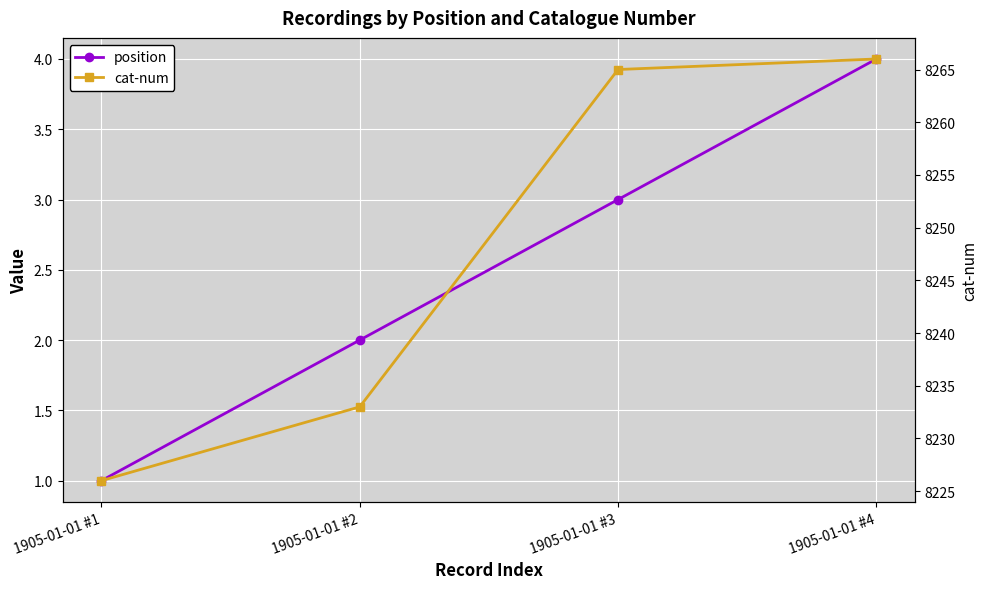

Reading right to left, extract all data points from this chart.

position: 1905-01-01 #4=4	1905-01-01 #3=3	1905-01-01 #2=2	1905-01-01 #1=1
cat-num: 1905-01-01 #4=8266	1905-01-01 #3=8265	1905-01-01 #2=8233	1905-01-01 #1=8226